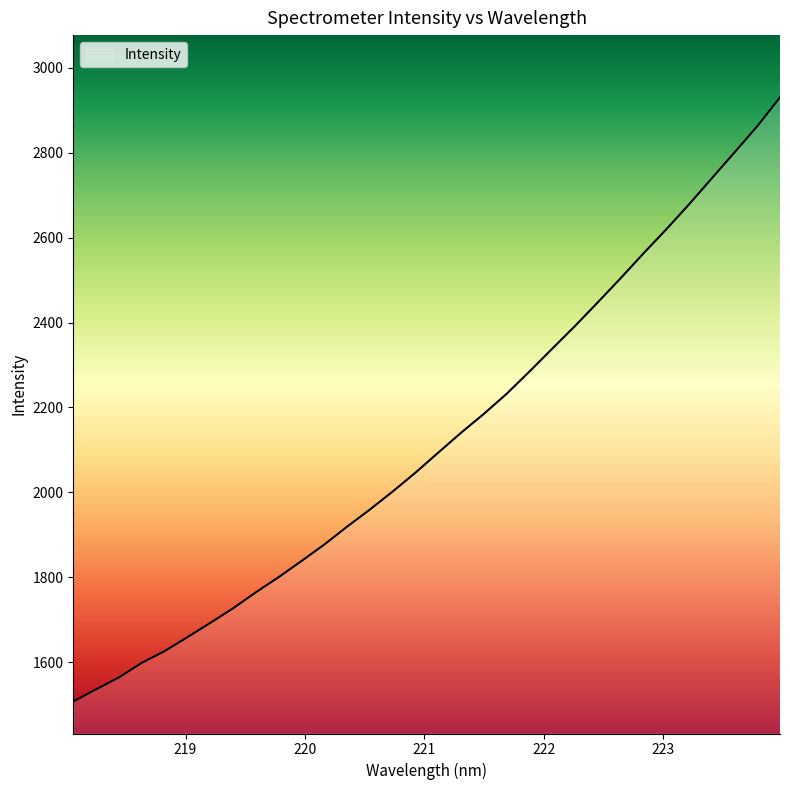

Does the chart have visible grid lines?

No